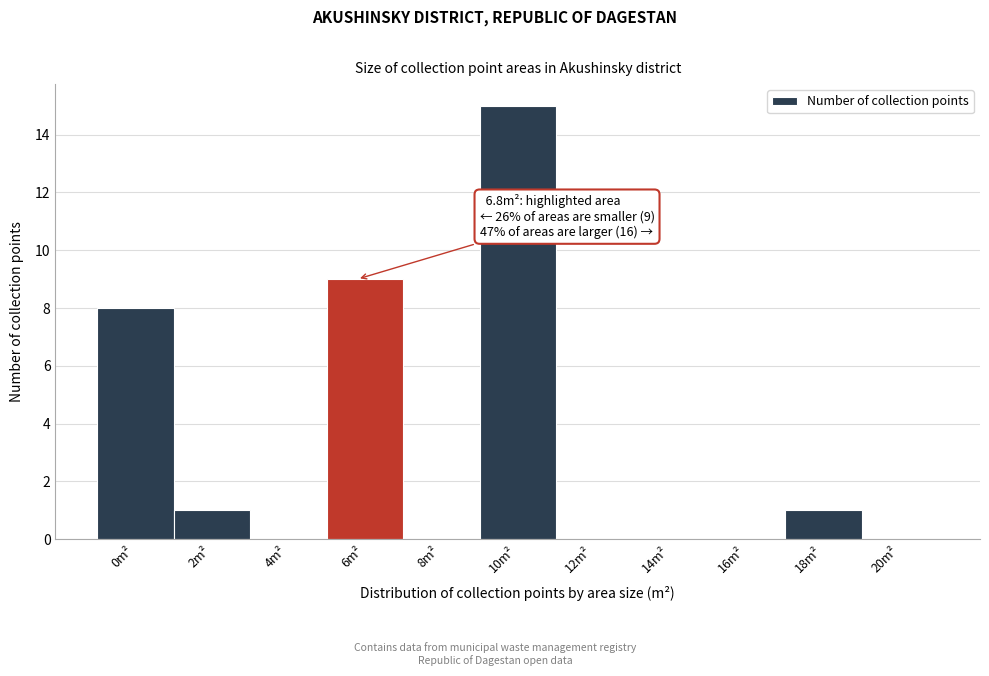

Reading left to right, transcribe all the data shown in this chart.

0m²=8	2m²=1	4m²=0	6m²=9	8m²=0	10m²=15	12m²=0	14m²=0	16m²=0	18m²=1	20m²=0